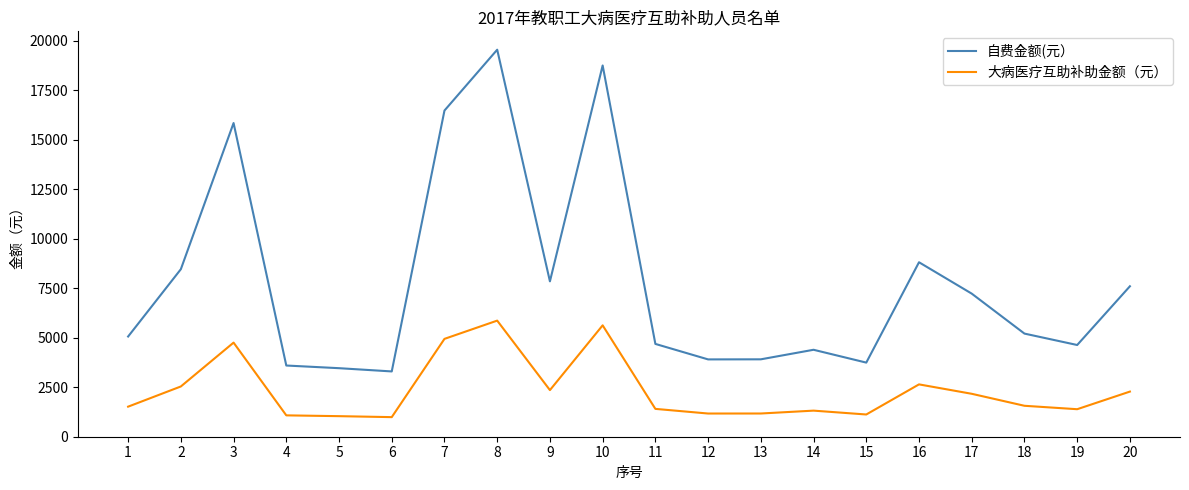

What is the difference between the 大病医疗互助补助金额（元） values at 8 and 6?

4876.1